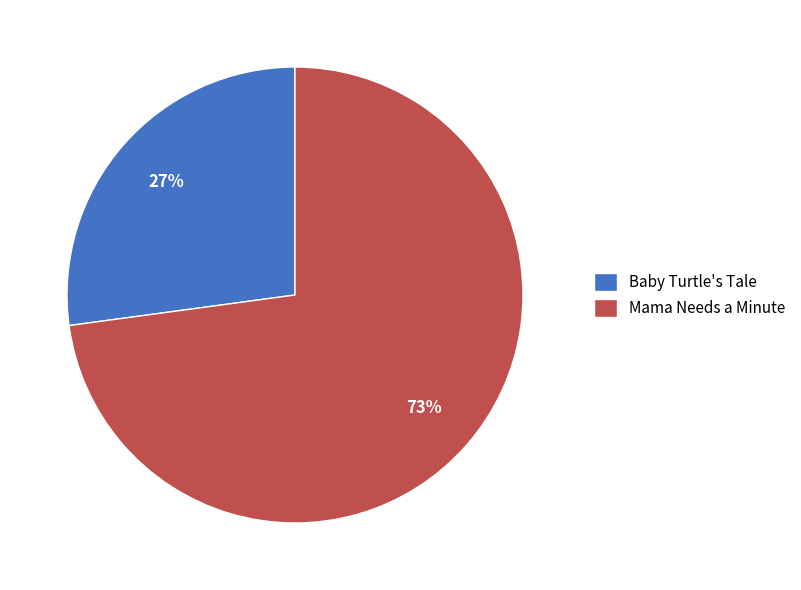

Does Baby Turtle's Tale represent more than half of the total?

No